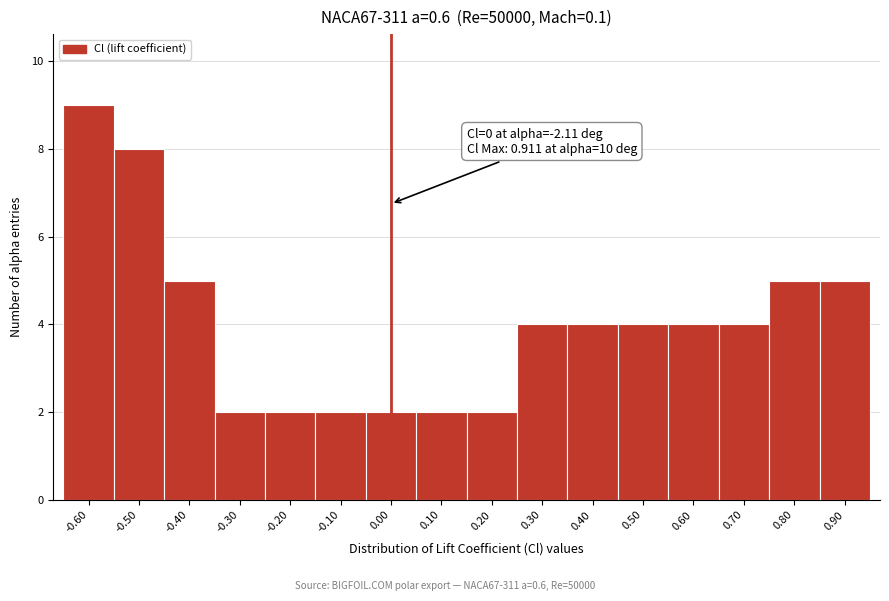

Which range on the x-axis has the tallest bar?

-0.65 to -0.55